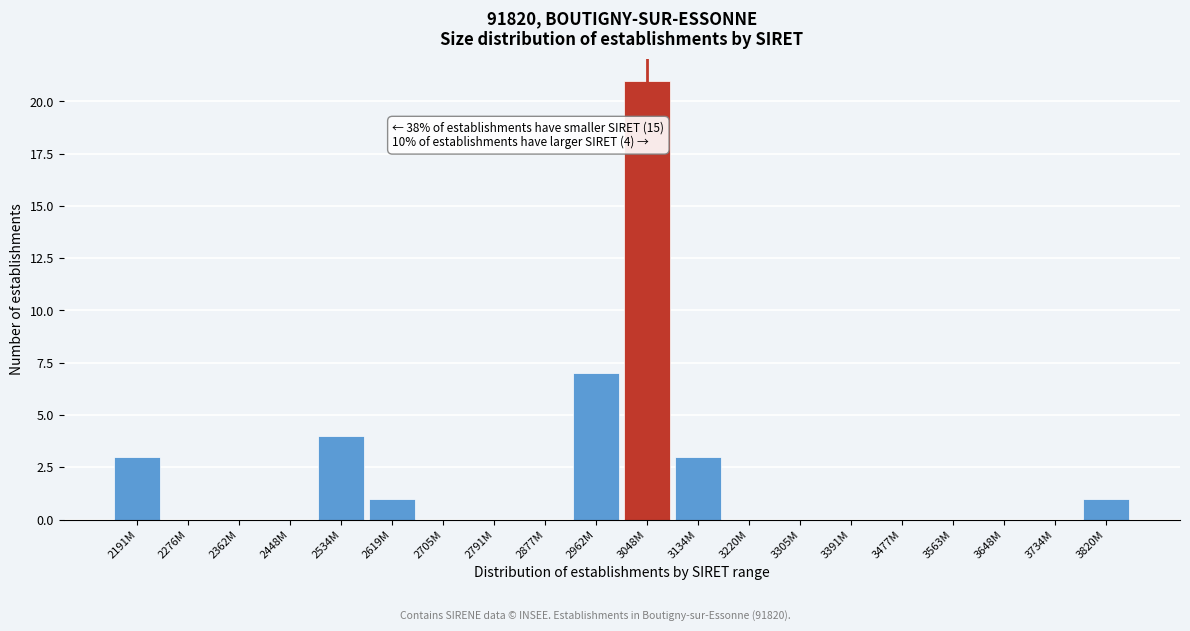

Reading left to right, list all the values displayed in this chart.

2191M=3	2276M=0	2362M=0	2448M=0	2534M=4	2619M=1	2705M=0	2791M=0	2877M=0	2962M=7	3048M=21	3134M=3	3220M=0	3305M=0	3391M=0	3477M=0	3563M=0	3648M=0	3734M=0	3820M=1